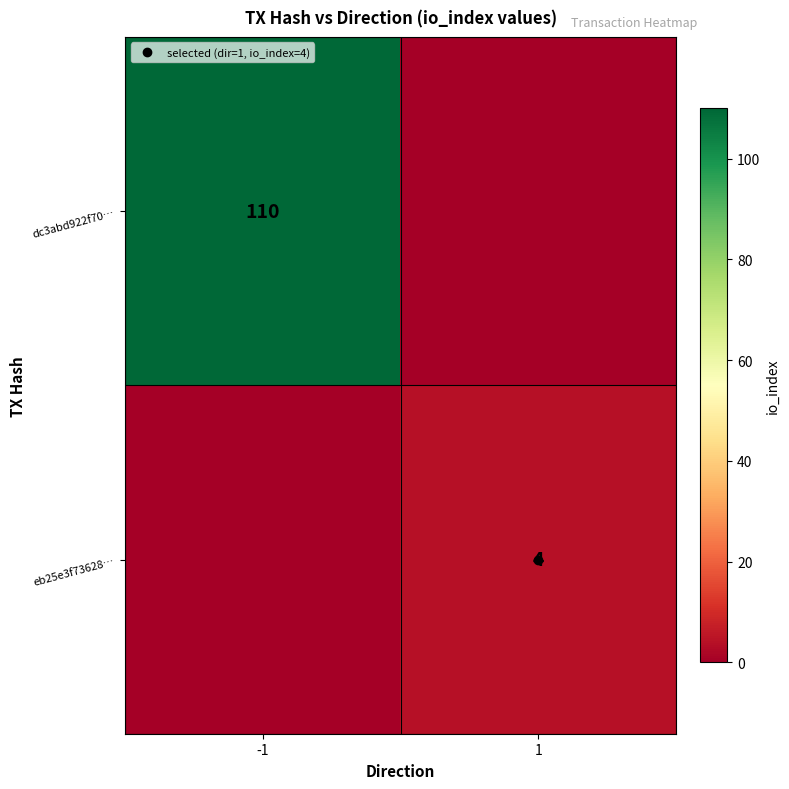

What is the greatest value displayed?

110